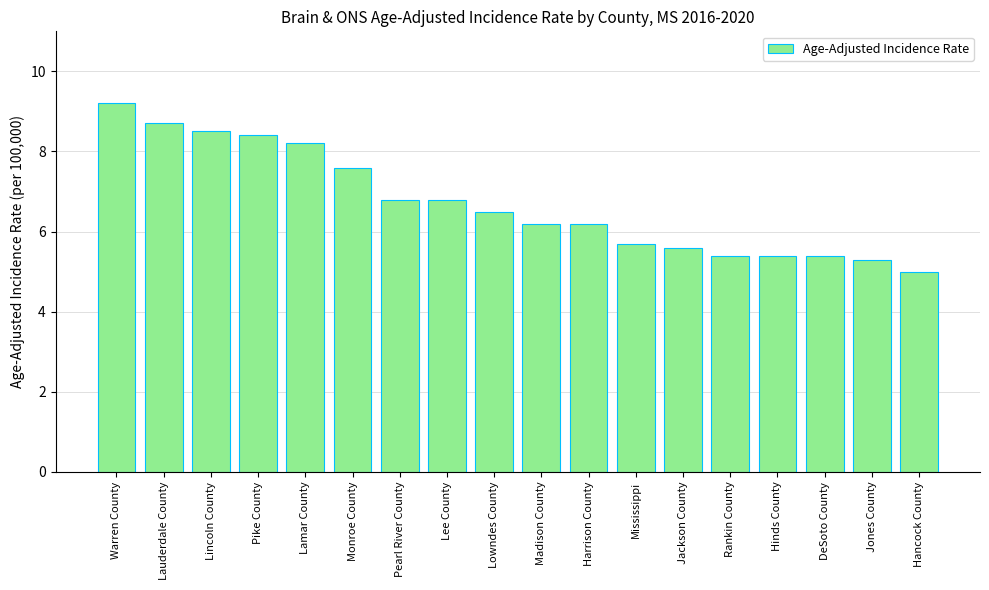

What is the change in value from Pike County to Monroe County?

-0.8